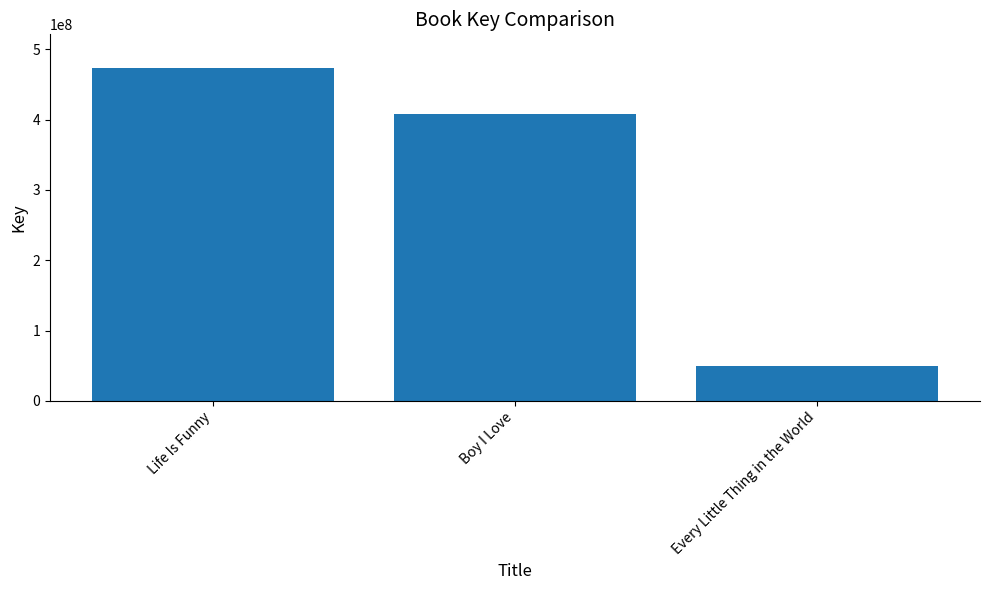

What is the label of the 2nd bar from the left?

Boy I Love